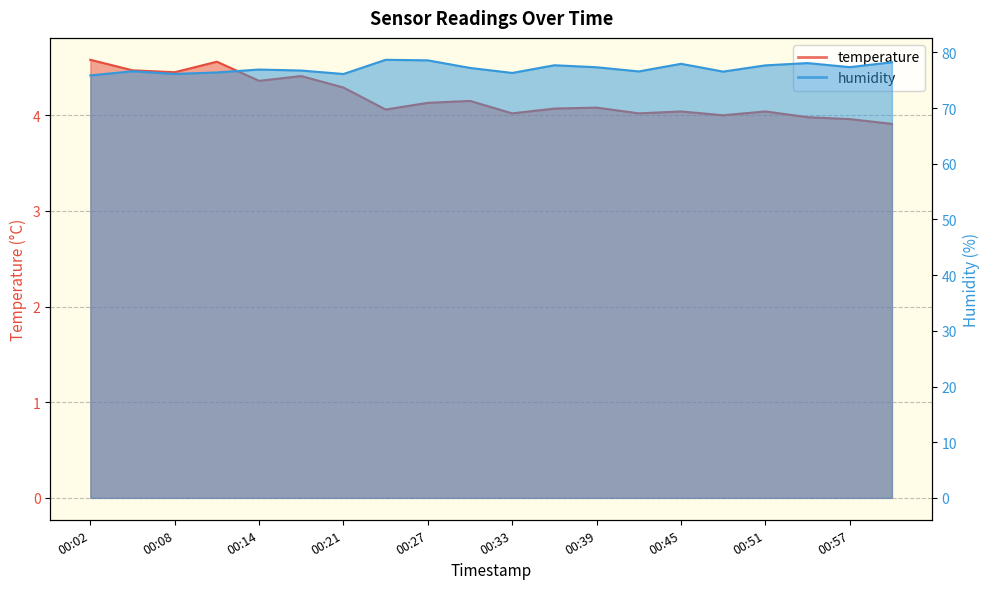

Which category has the lowest value in the temperature series?

01:00